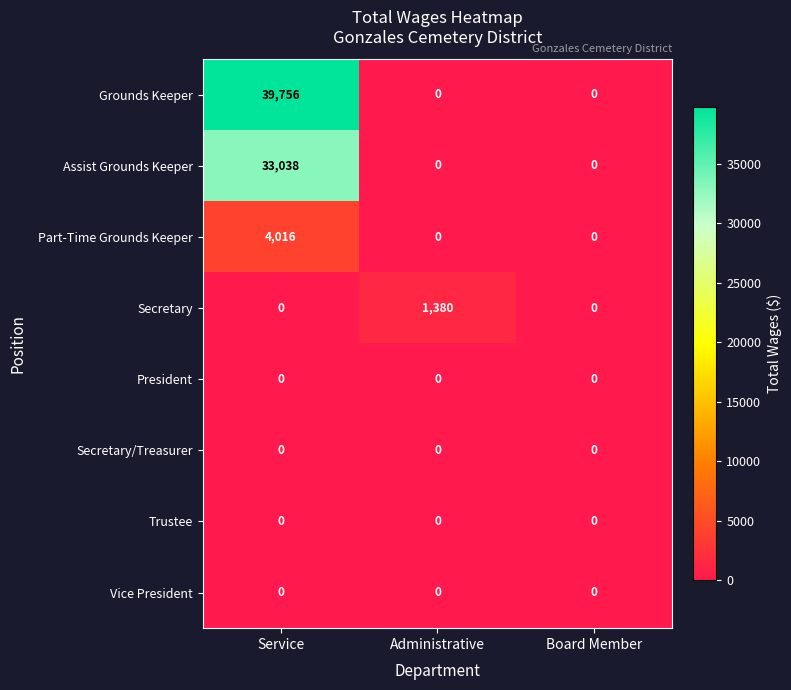

What is the total value across all series at Administrative?

1380